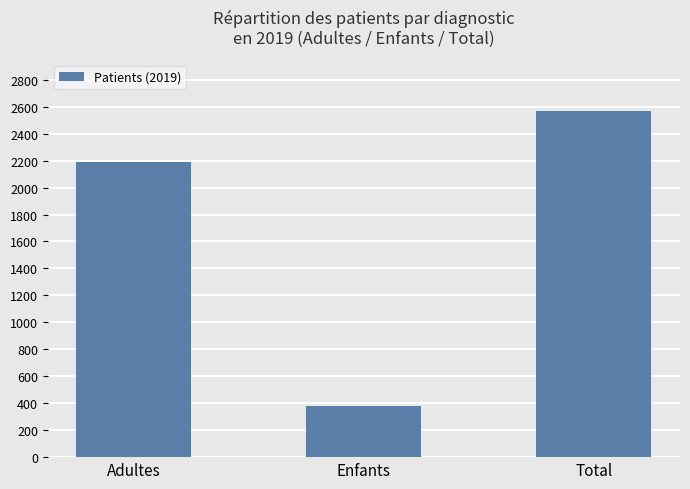

What is the label of the 2nd bar from the right?

Enfants